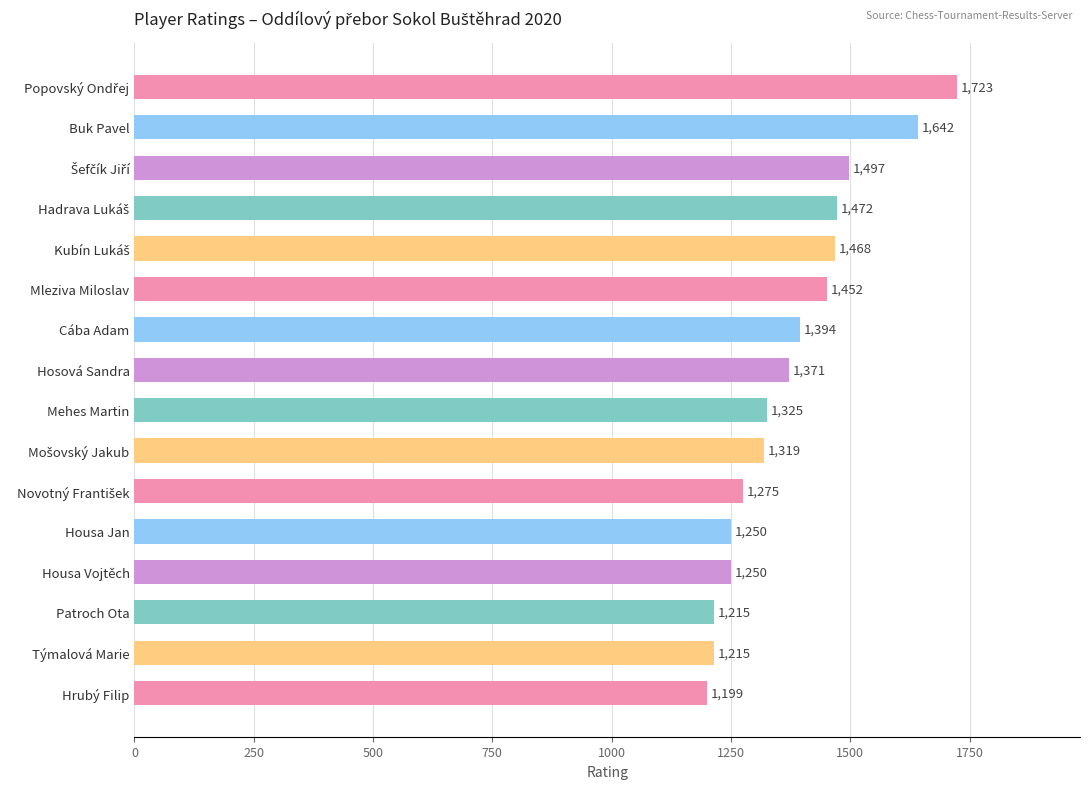

Between Mehes Martin and Housa Jan, which is larger?

Mehes Martin